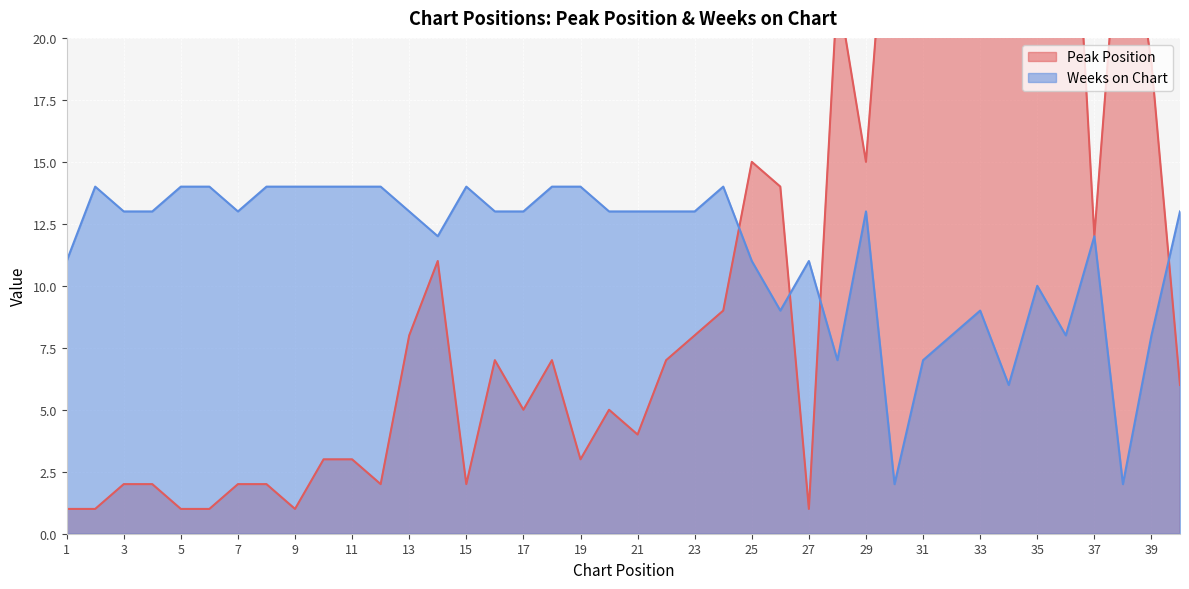

Reading left to right, extract all data points from this chart.

Peak Position: 1	1	2	2	1	1	2	2	1	3	3	2	8	11	2	7	5	7	3	5	4	7	8	9	15	14	1	22	15	30	31	32	21	34	35	33	12	27	19	6
Weeks on Chart: 11	14	13	13	14	14	13	14	14	14	14	14	13	12	14	13	13	14	14	13	13	13	13	14	11	9	11	7	13	2	7	8	9	6	10	8	12	2	8	13